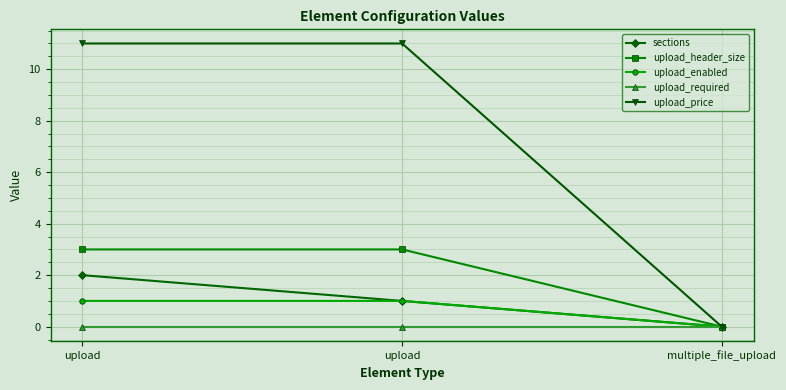

Reading left to right, list all the values displayed in this chart.

sections: upload=2	upload=1	multiple_file_upload=0
upload_header_size: upload=3	upload=3	multiple_file_upload=0
upload_enabled: upload=1	upload=1	multiple_file_upload=0
upload_required: upload=0	upload=0	multiple_file_upload=0
upload_price: upload=11	upload=11	multiple_file_upload=0